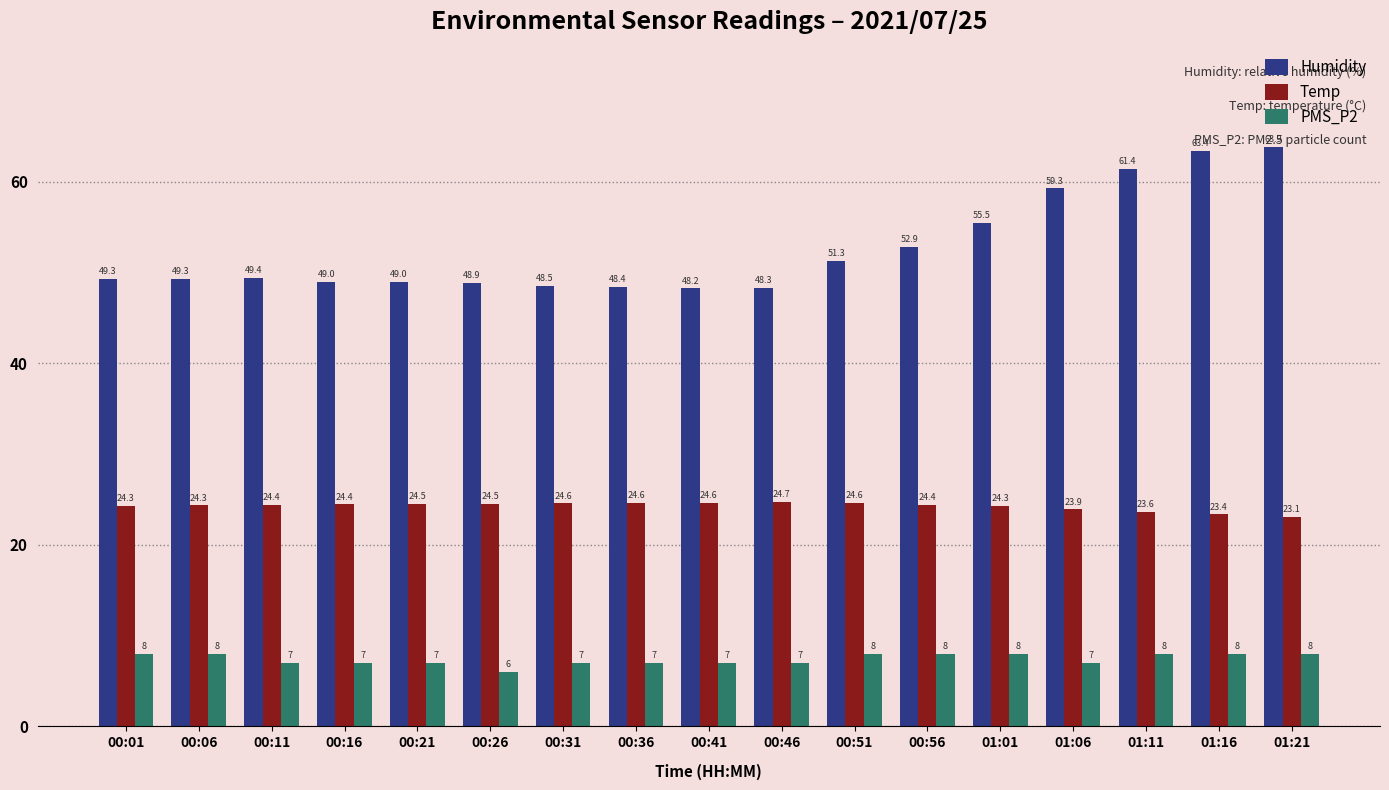

What is the average value of the Humidity series?

52.7